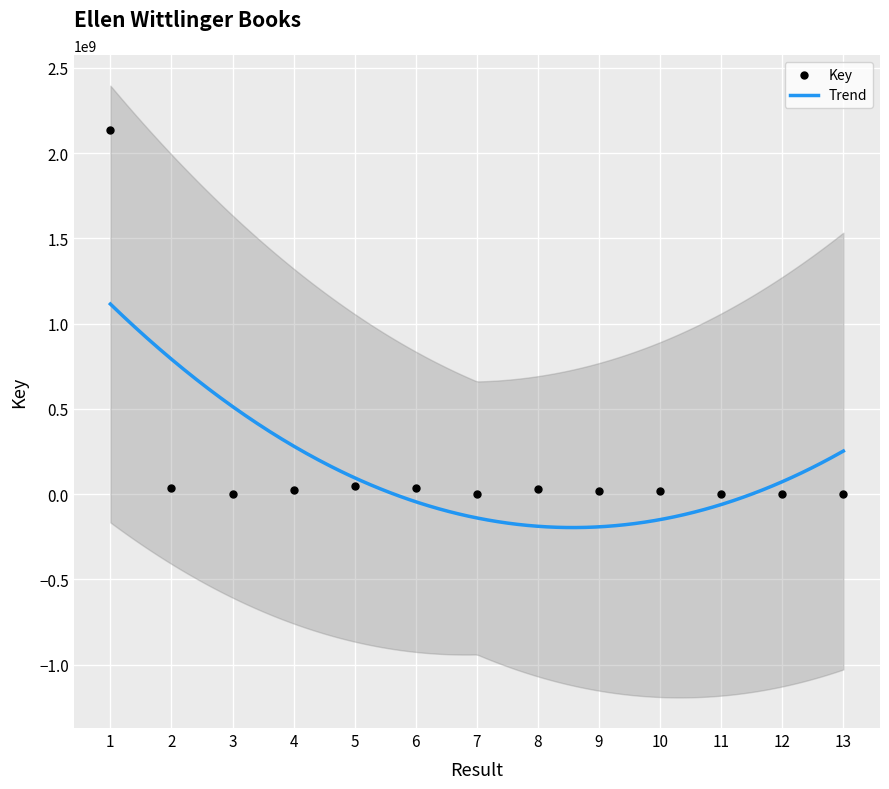

Approximately how many times larger is the value at 7 compared to 13?

1.1